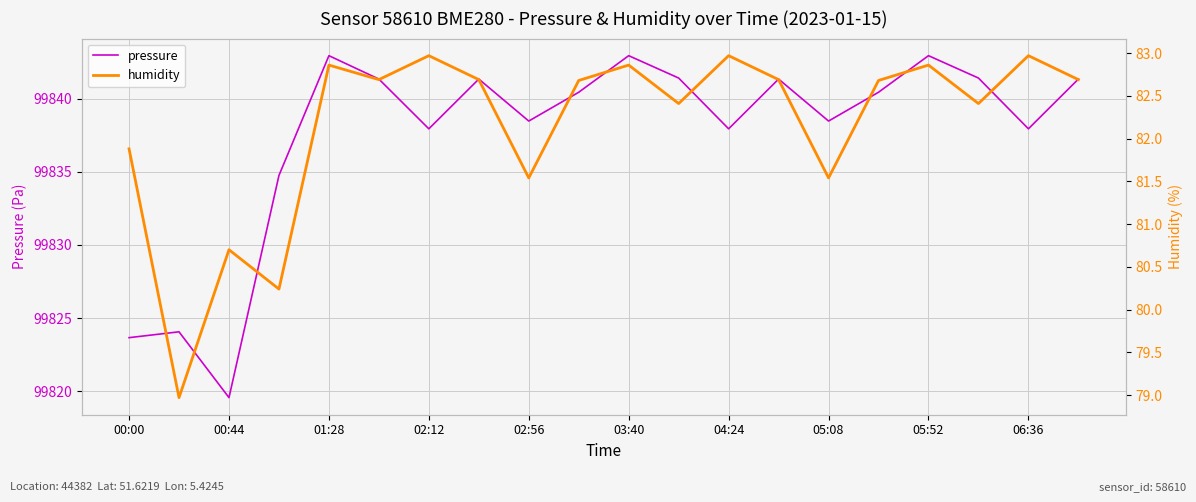

At which label does pressure reach its minimum?

00:44